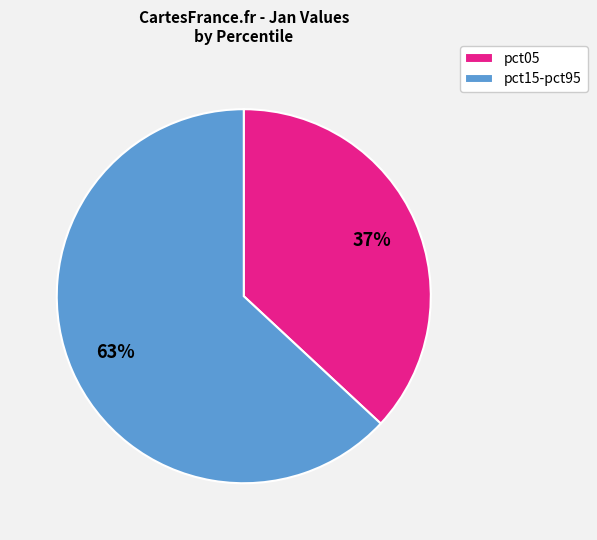

What is the smallest slice in the pie chart?

pct05